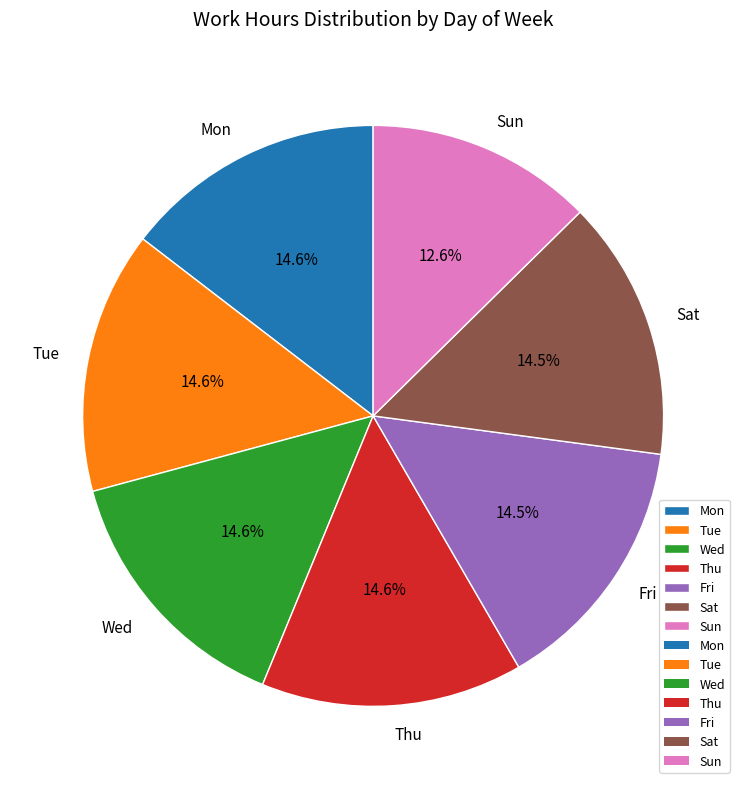

What is the ratio of the value at Thu to the value at Wed?

1.0